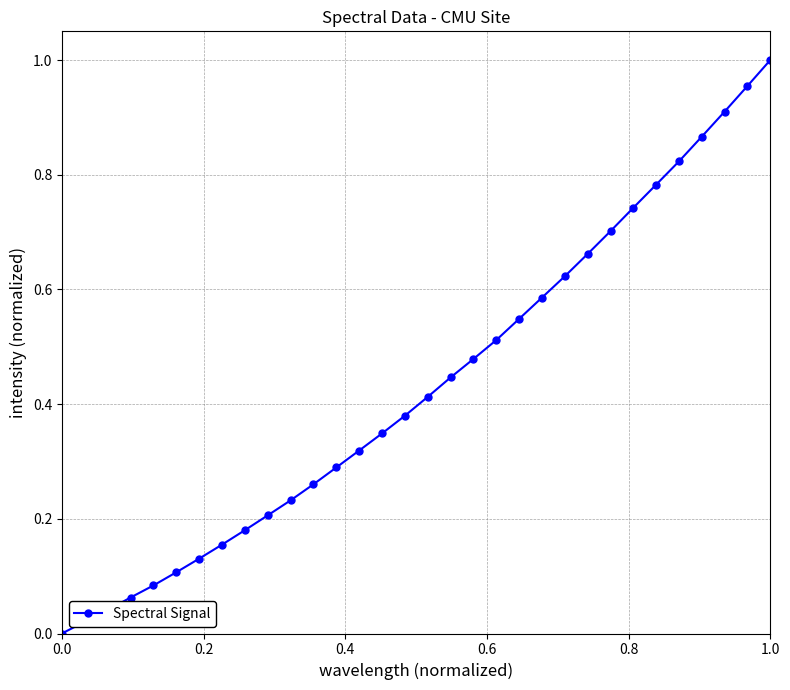

True or false: there are more than 0 points higher than both neighbors.

False